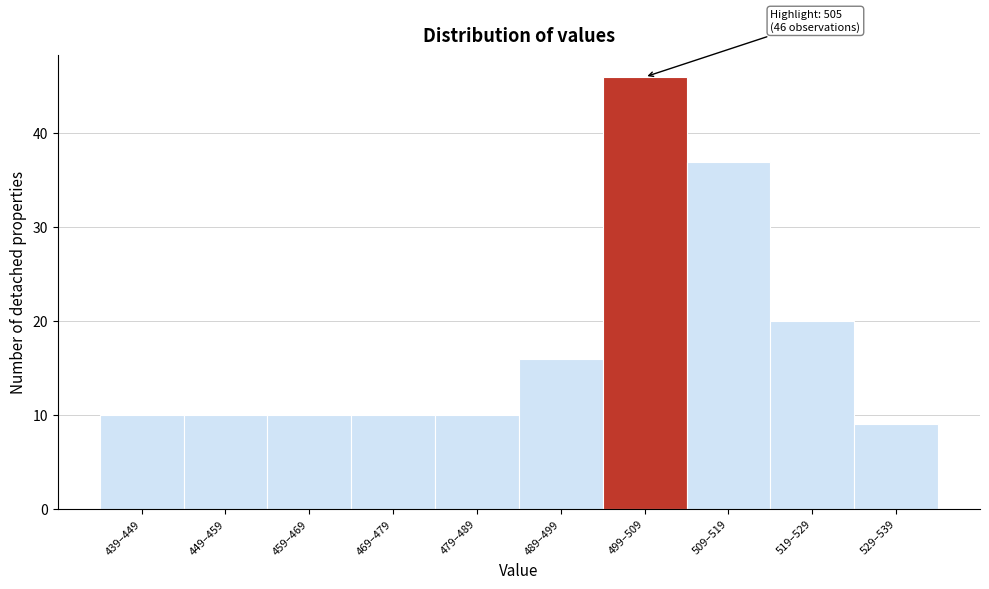

Reading left to right, transcribe all the data shown in this chart.

439–449=10	449–459=10	459–469=10	469–479=10	479–489=10	489–499=16	499–509=46	509–519=37	519–529=20	529–539=9